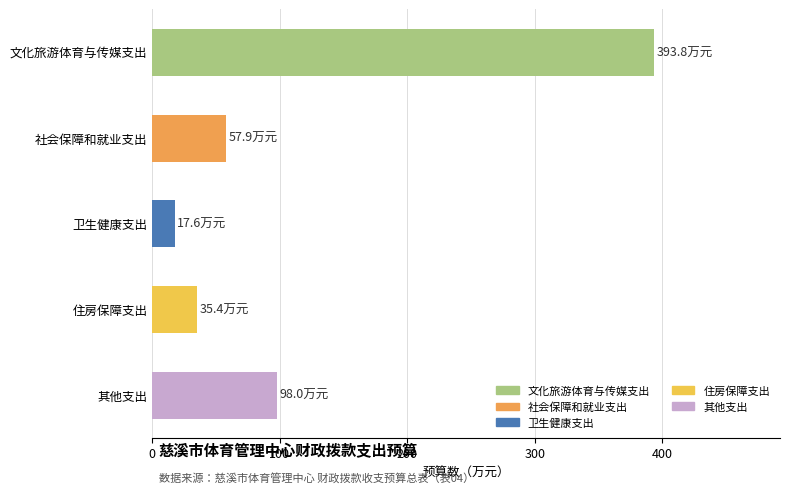

True or false: the data shows 64.4 at 其他支出.

False